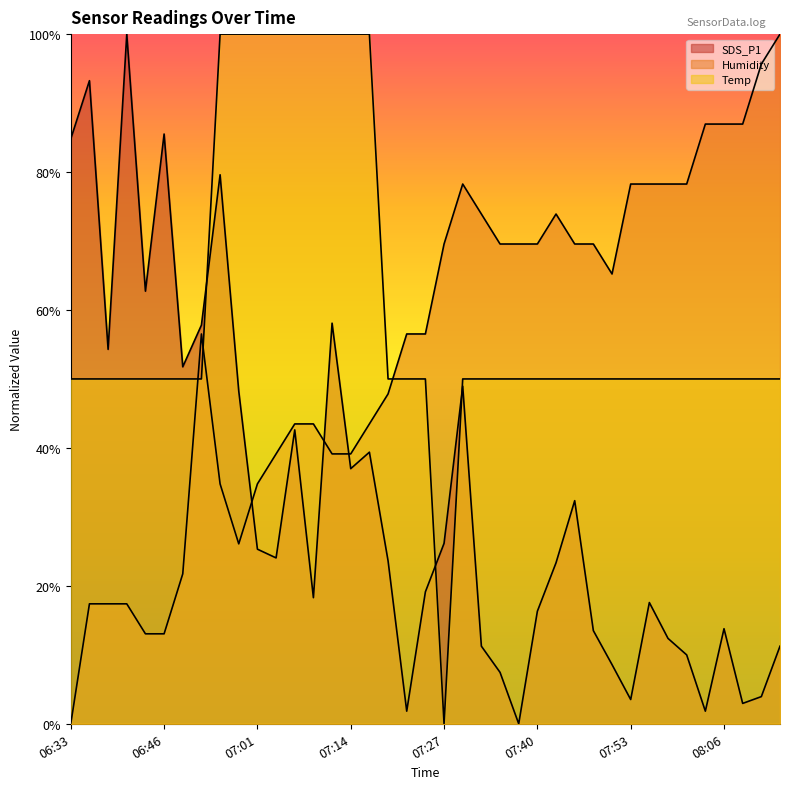

The Humidity series shows 87.0 at 08:04. True or false?

True